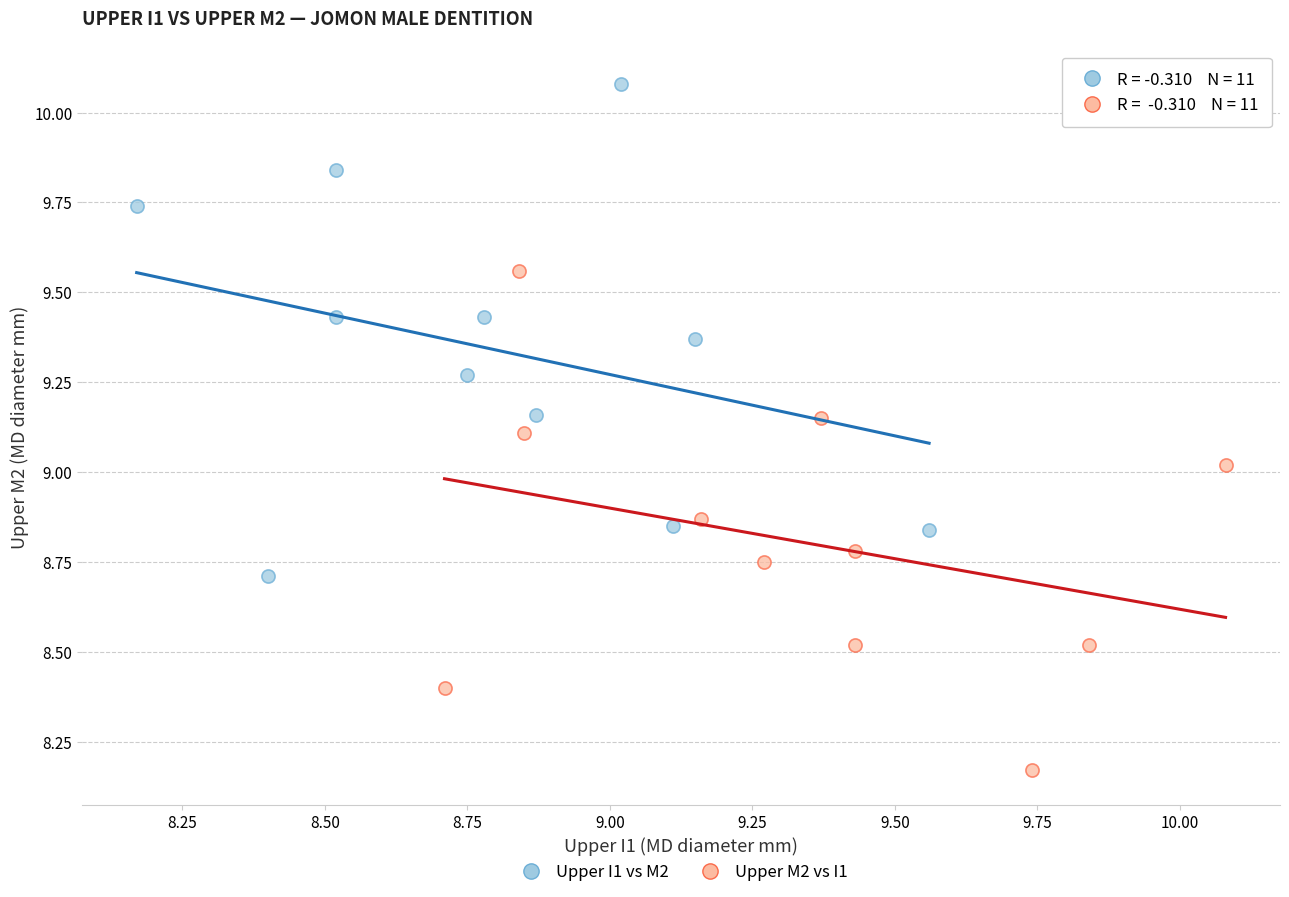

What are all the series names shown in the legend?

Upper I1 vs M2, Upper M2 vs I1